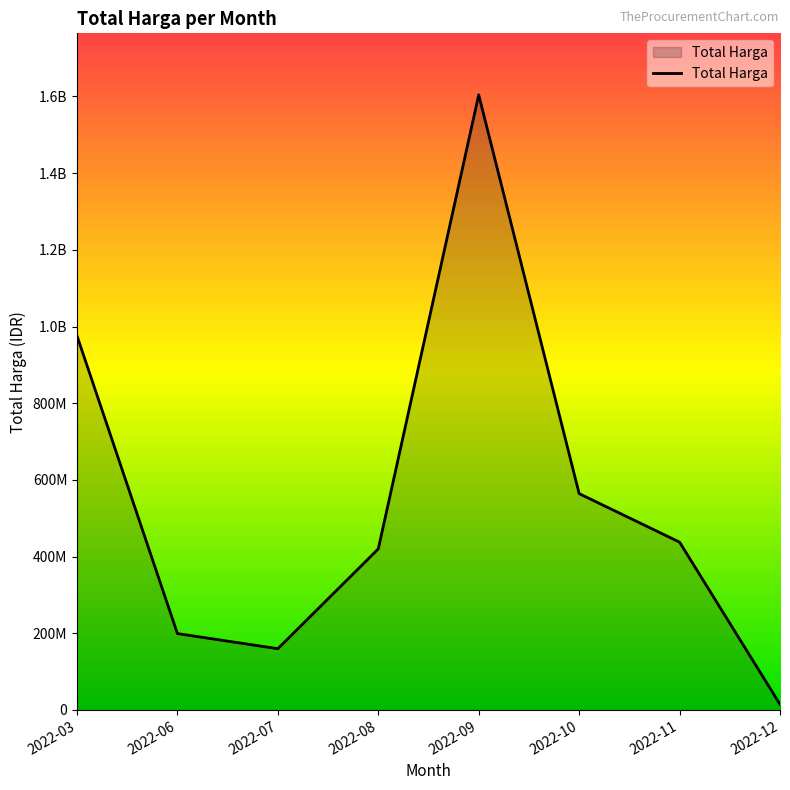

Does the chart have visible grid lines?

No